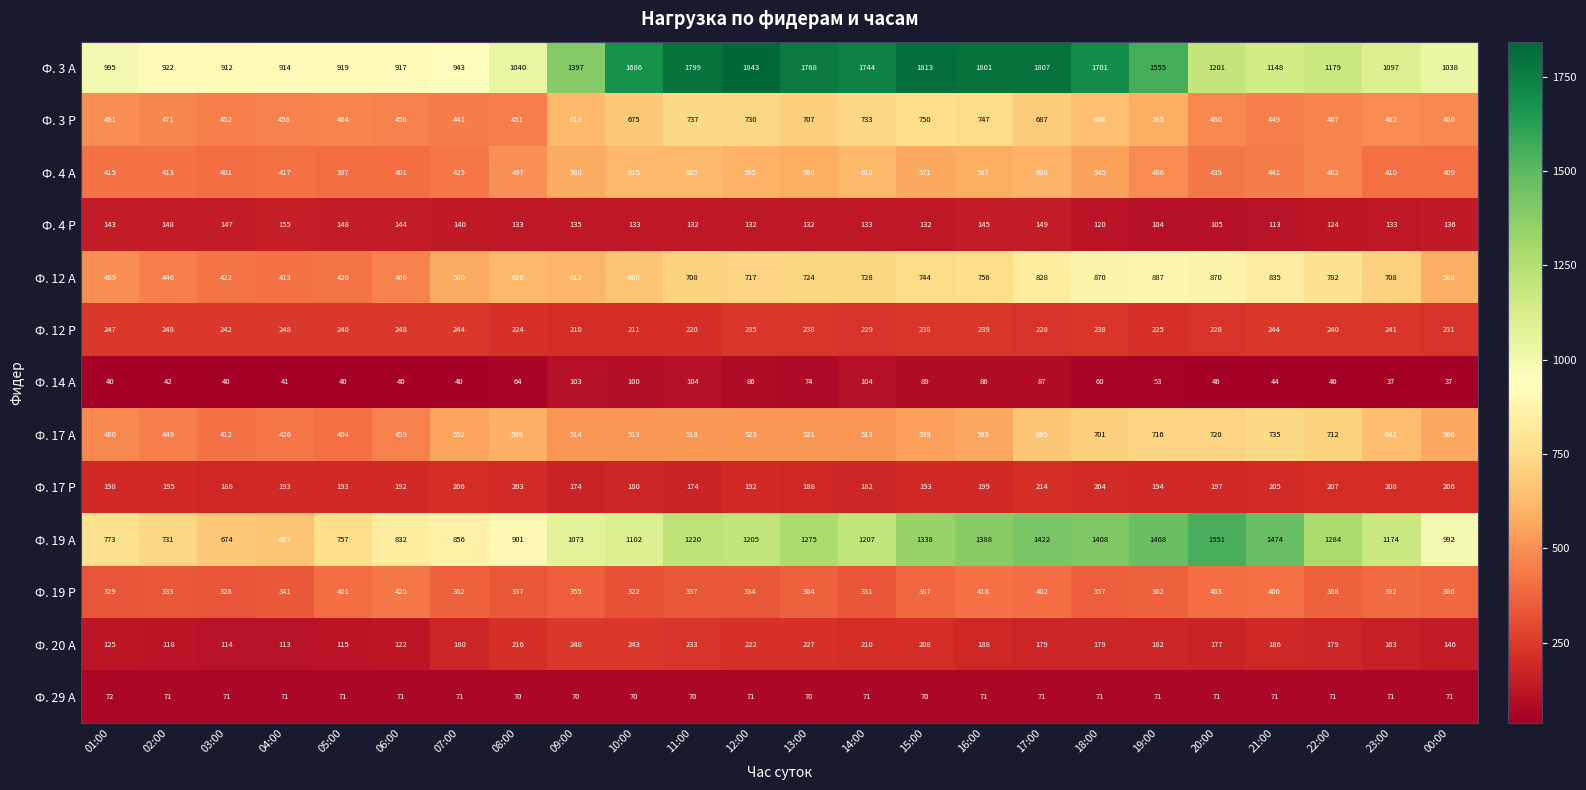

At 20:00, list the series in order from largest to smallest.

Ф. 19 А, Ф. 3 А, Ф. 12 А, Ф. 17 А, Ф. 3 Р, Ф. 4 А, Ф. 19 Р, Ф. 12 Р, Ф. 17 Р, Ф. 20 А, Ф. 4 Р, Ф. 29 А, Ф. 14 А